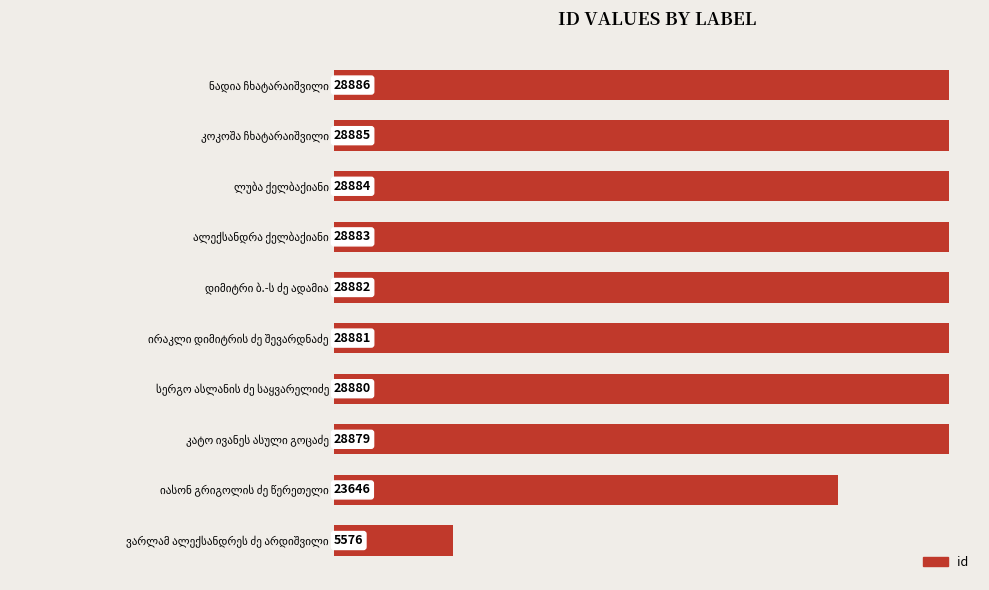

What is the average value?

26028